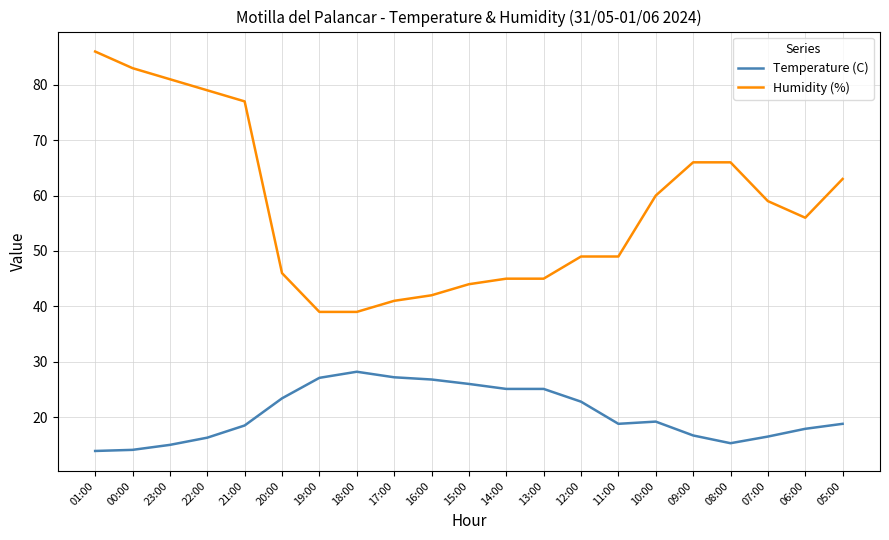

Which series changed the most between 01:00 and 10:00?

Humidity (%)